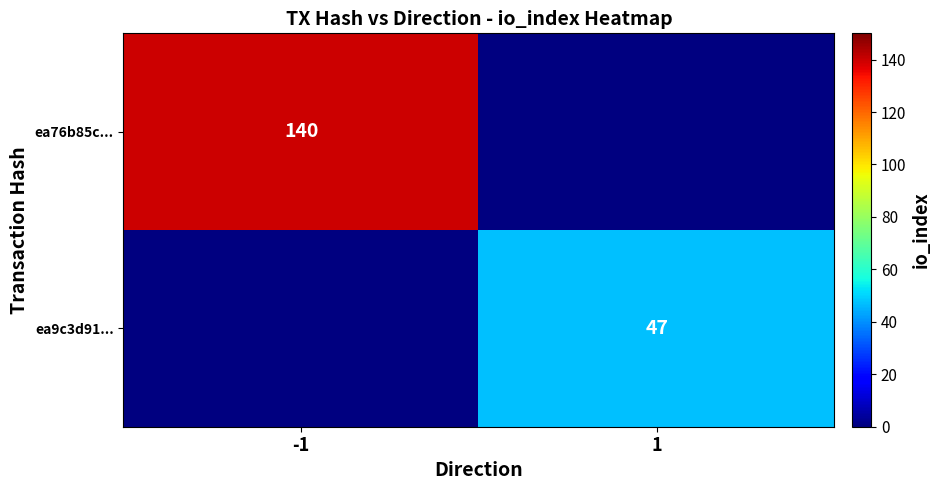

Which has a higher value, 1 or -1?

-1